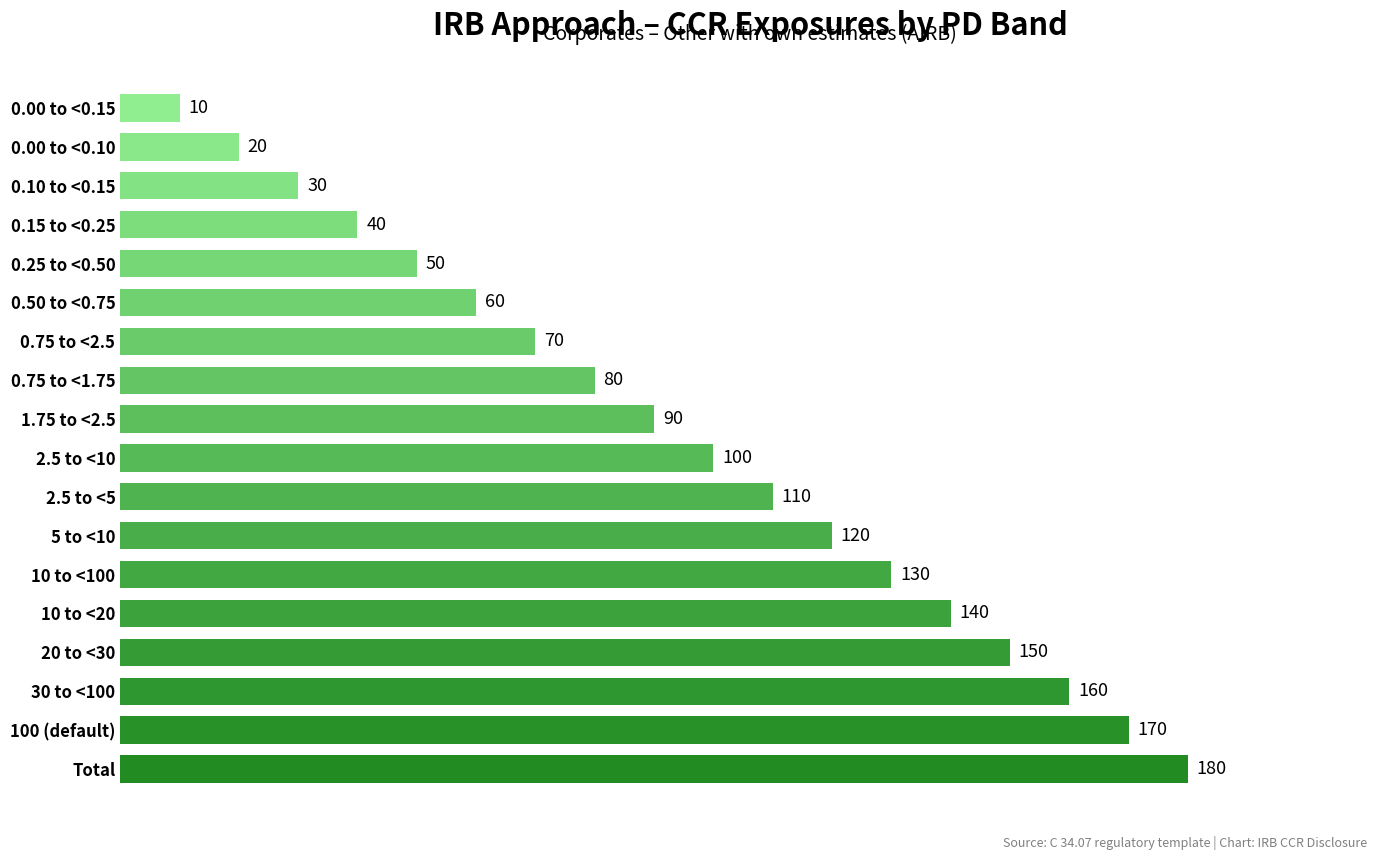

Approximately how many times larger is the value at 0.50 to <0.75 compared to 0.00 to <0.15?

6.0